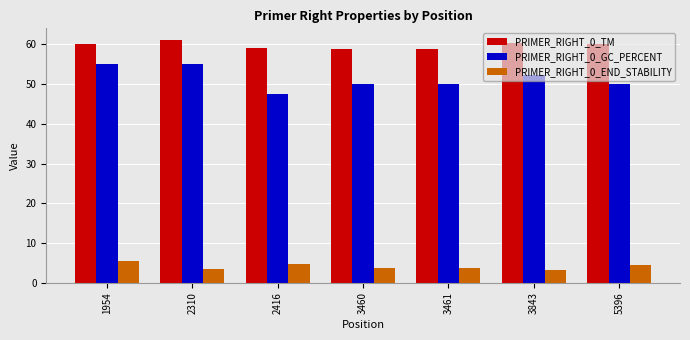

True or false: PRIMER_RIGHT_0_TM has a value of 19.2 at 2310.

False